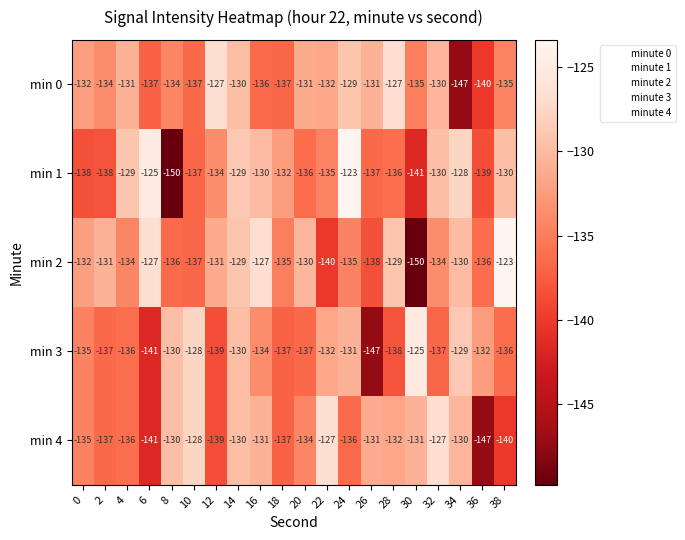

Is it true that min 4 equals -53 at 4?

False